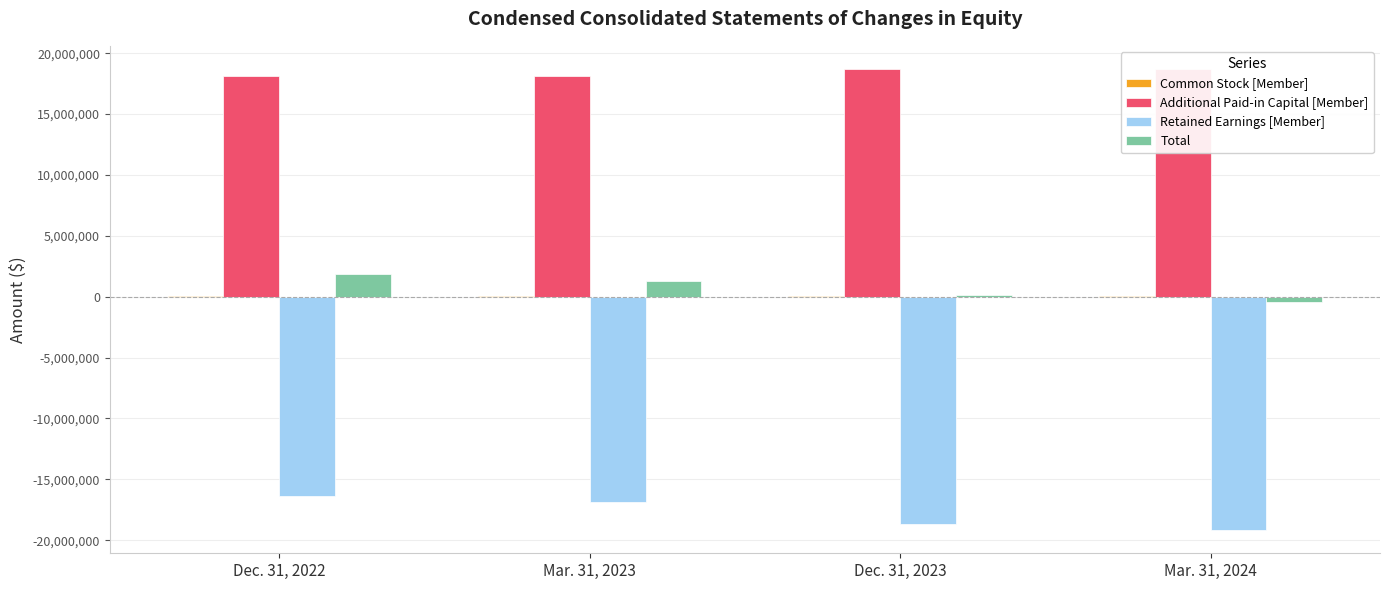

Are the bars horizontal?

No